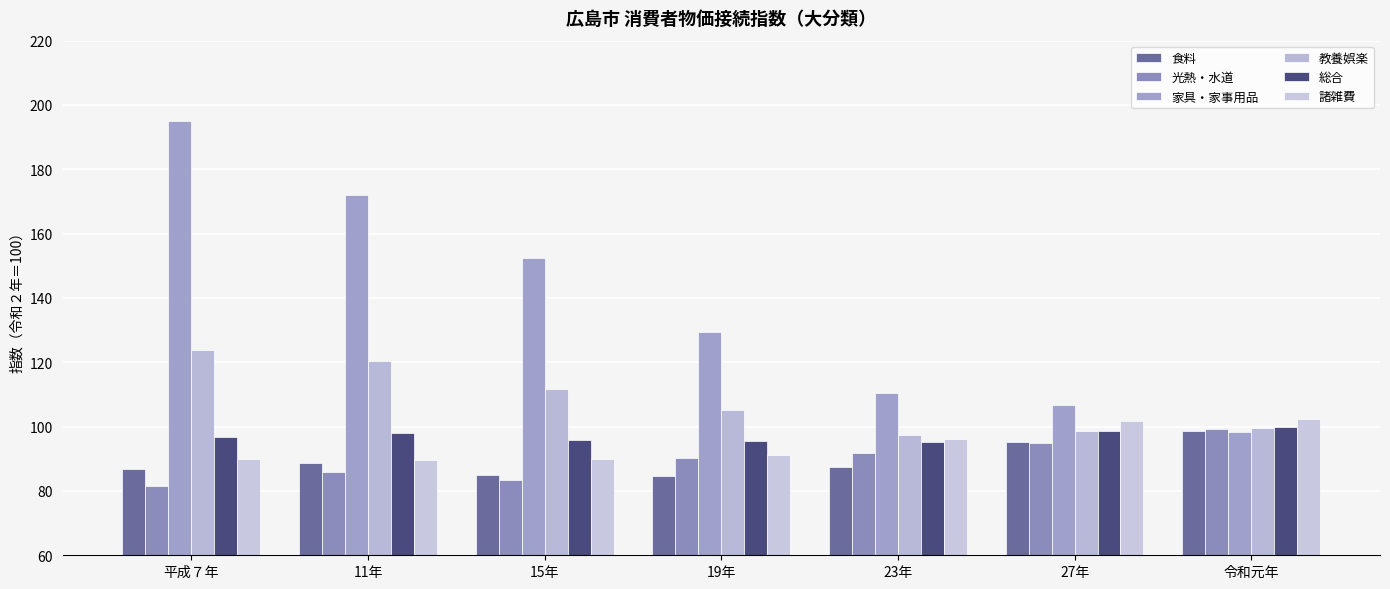

Where is 総合 nearest to the value 97?

平成７年